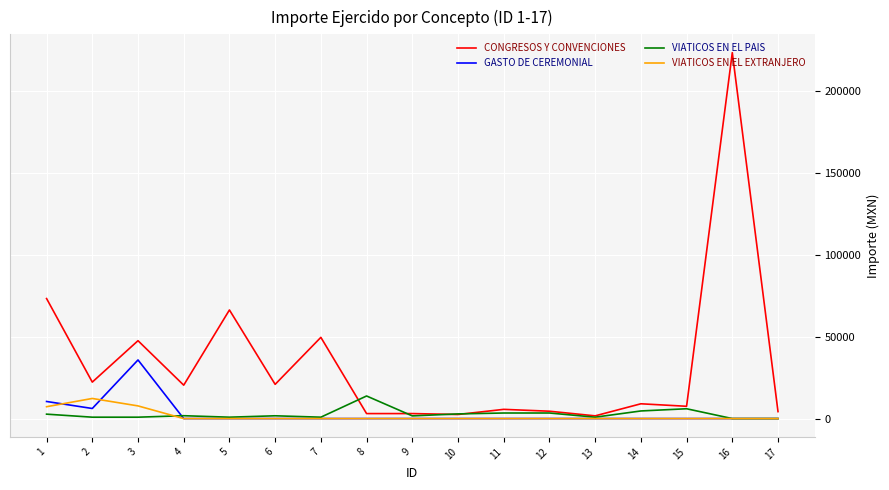

Which series has the widest spread of values?

CONGRESOS Y CONVENCIONES